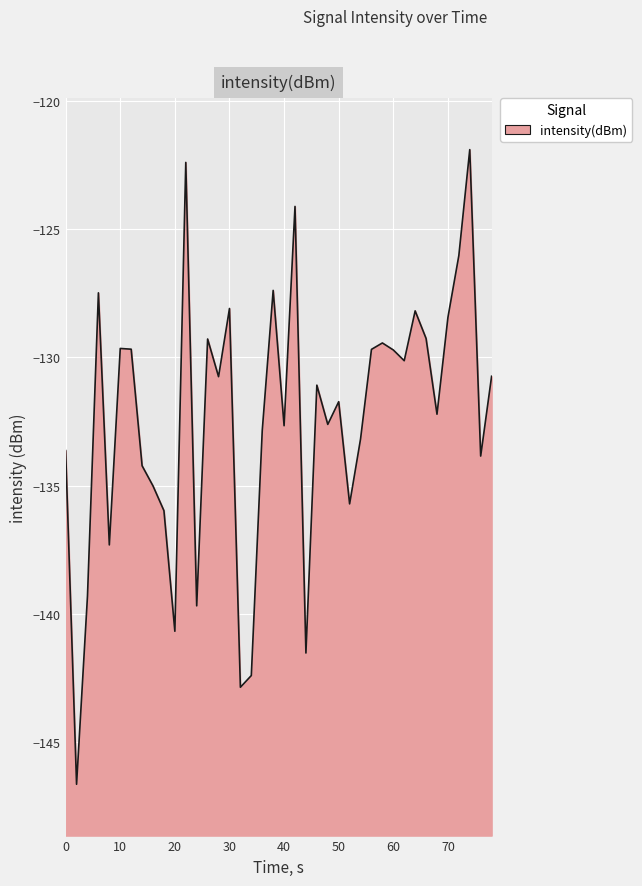

The chart shows a value of -82.3 at 40. True or false?

False